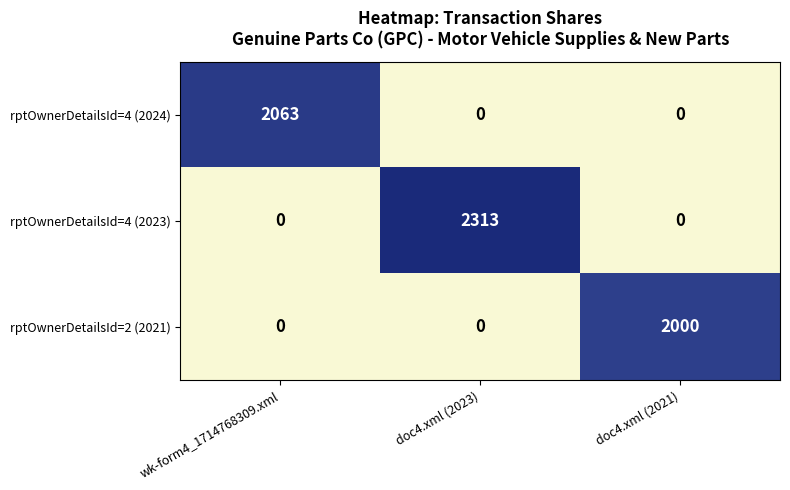

The rptOwnerDetailsId=2 (2021) series shows 805 at doc4.xml (2021). True or false?

False